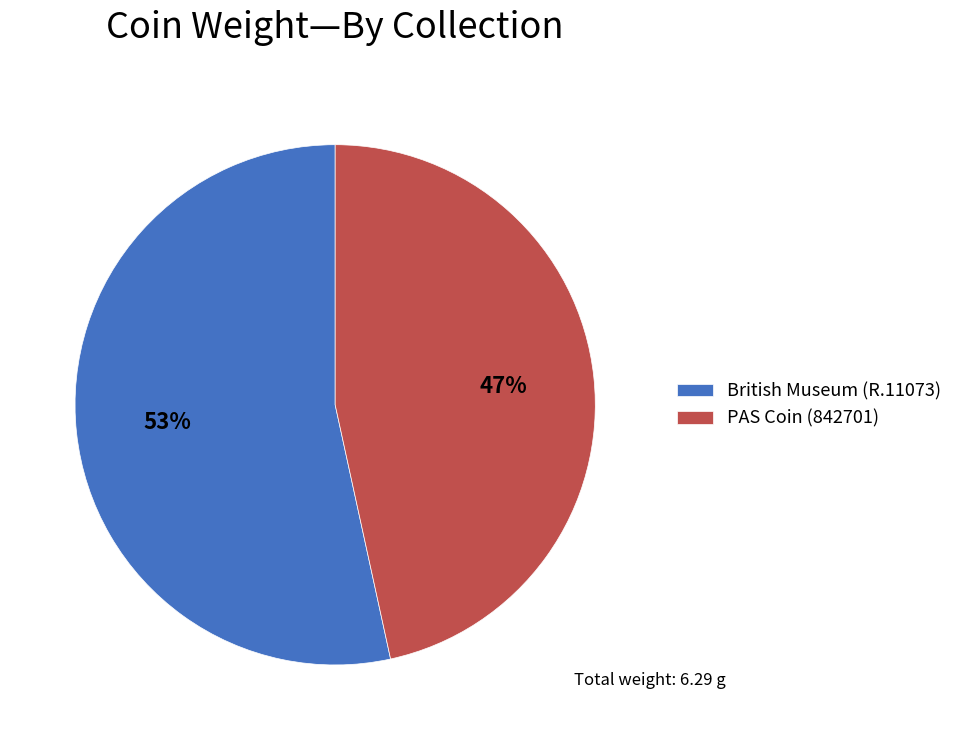

True or false: PAS Coin (842701) accounts for 36% of the total.

False